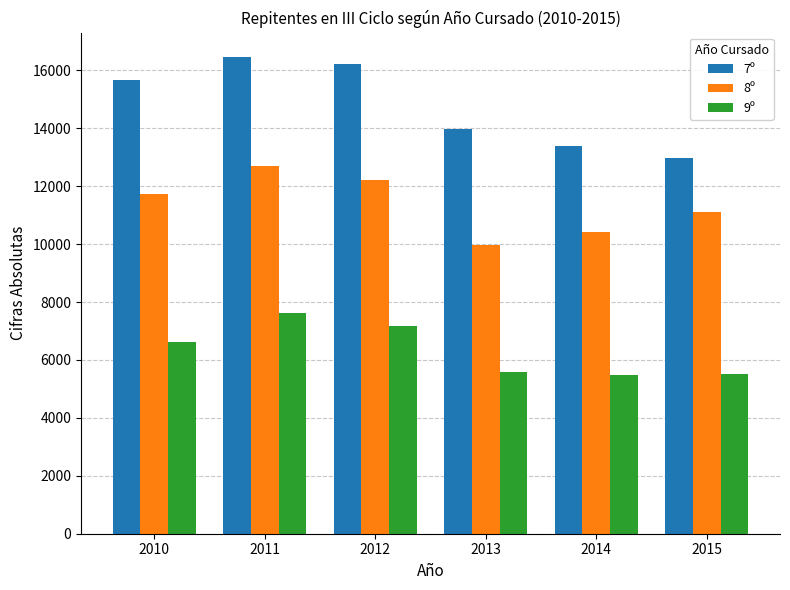

What is the minimum value for 7º?

12962